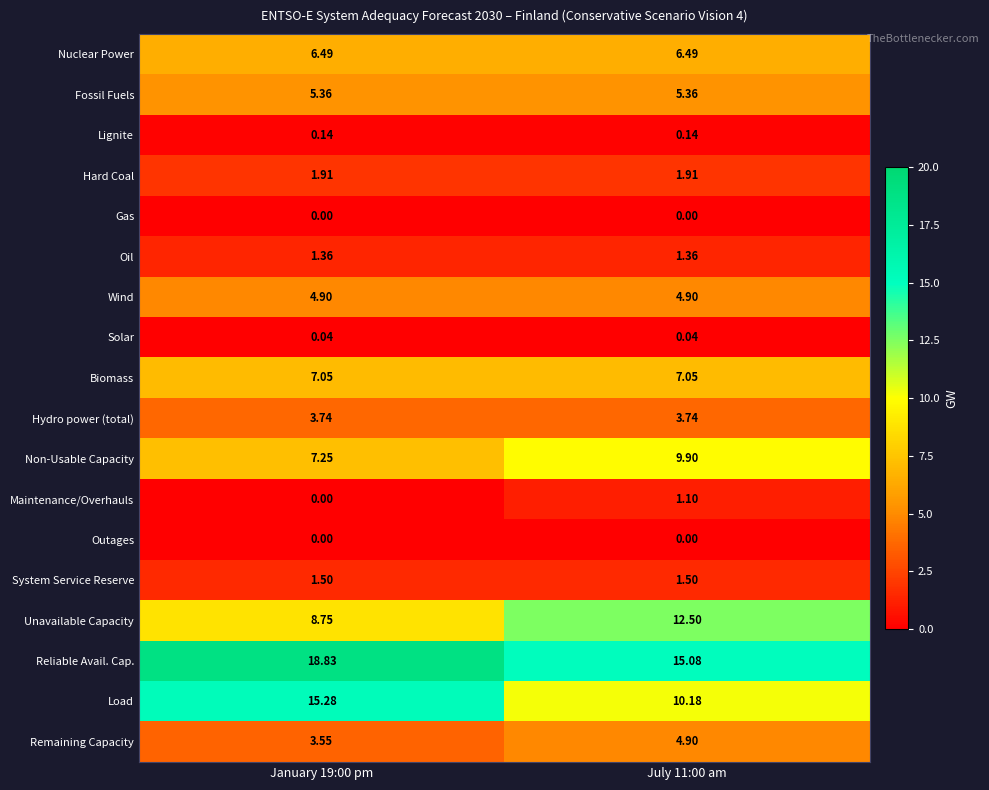

Is the value of Wind at July 11:00 am greater than the value of Outages at January 19:00 pm?

Yes